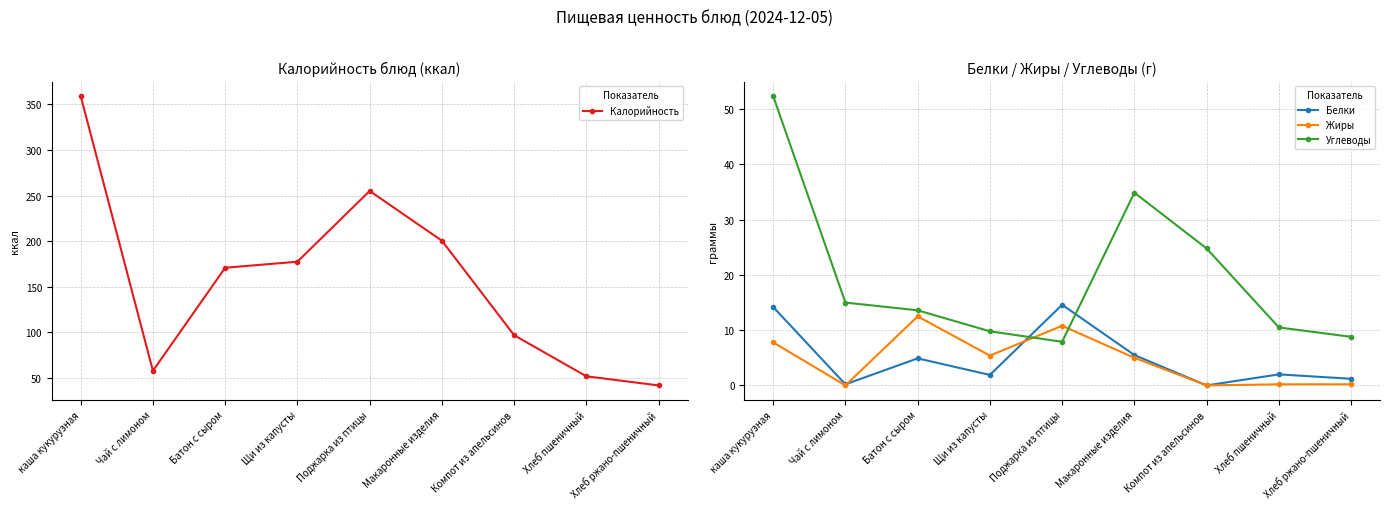

How many data points in Жиры are less than 5?

4